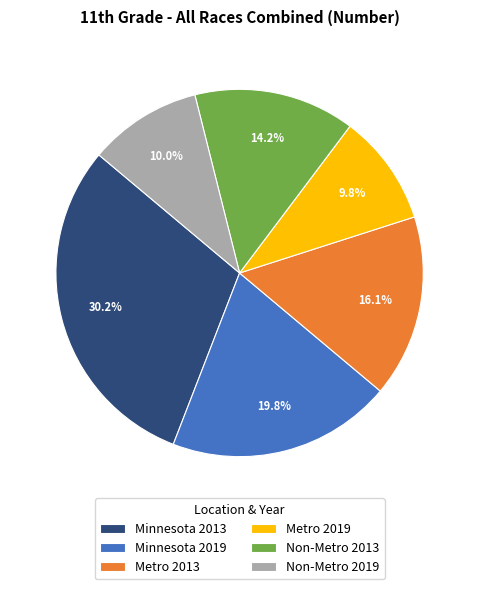

Which category has the biggest portion of the pie?

Minnesota 2013